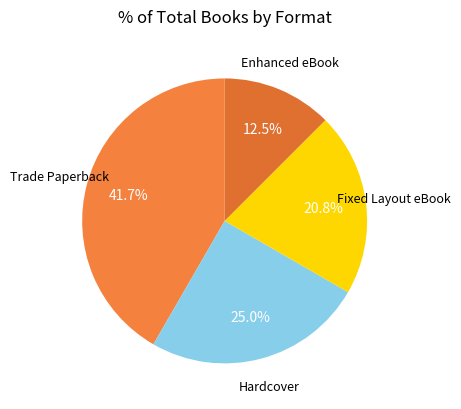

How many segments does this pie chart have?

4